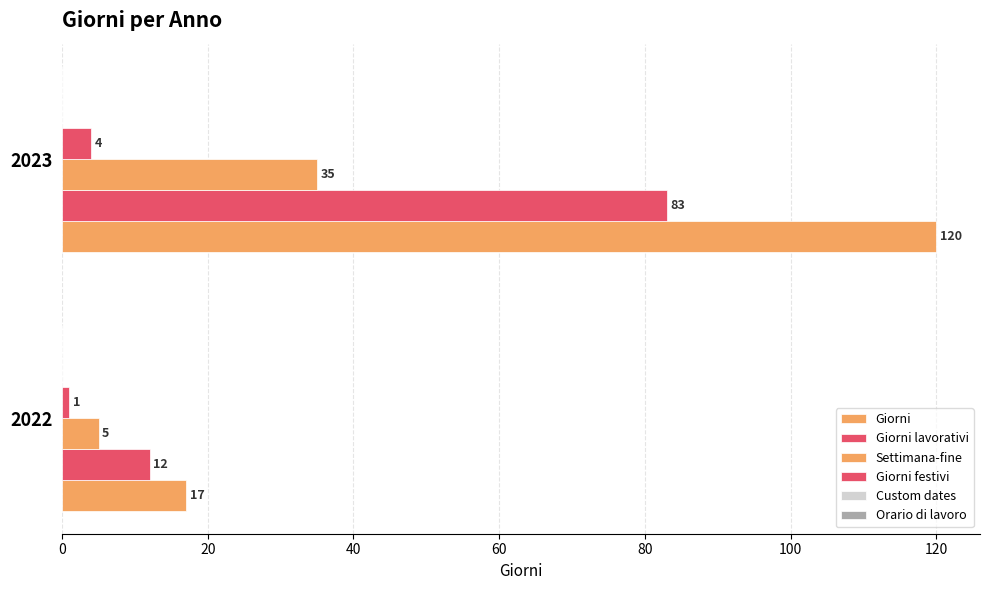

How many values in the Giorni festivi series are below 4?

1